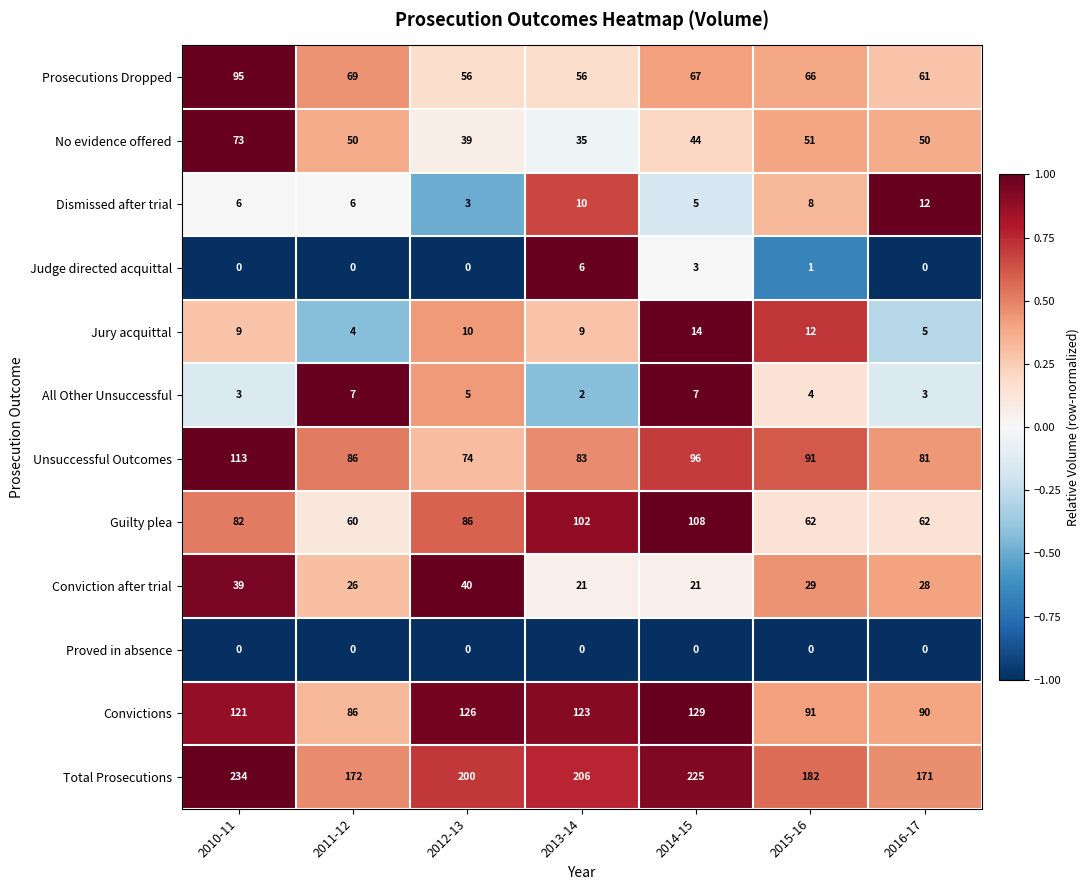

How many values in the Unsuccessful Outcomes series are below 86?

3